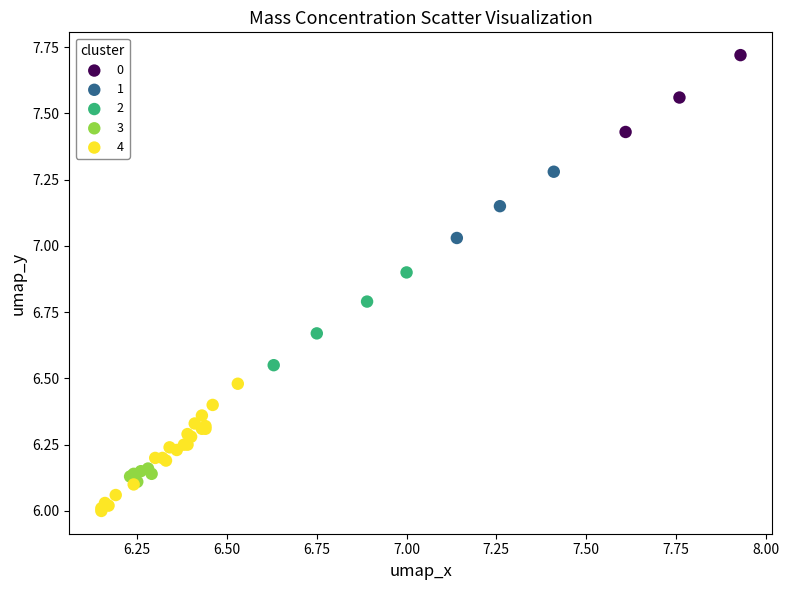

Which series has the widest spread of Y values?

4